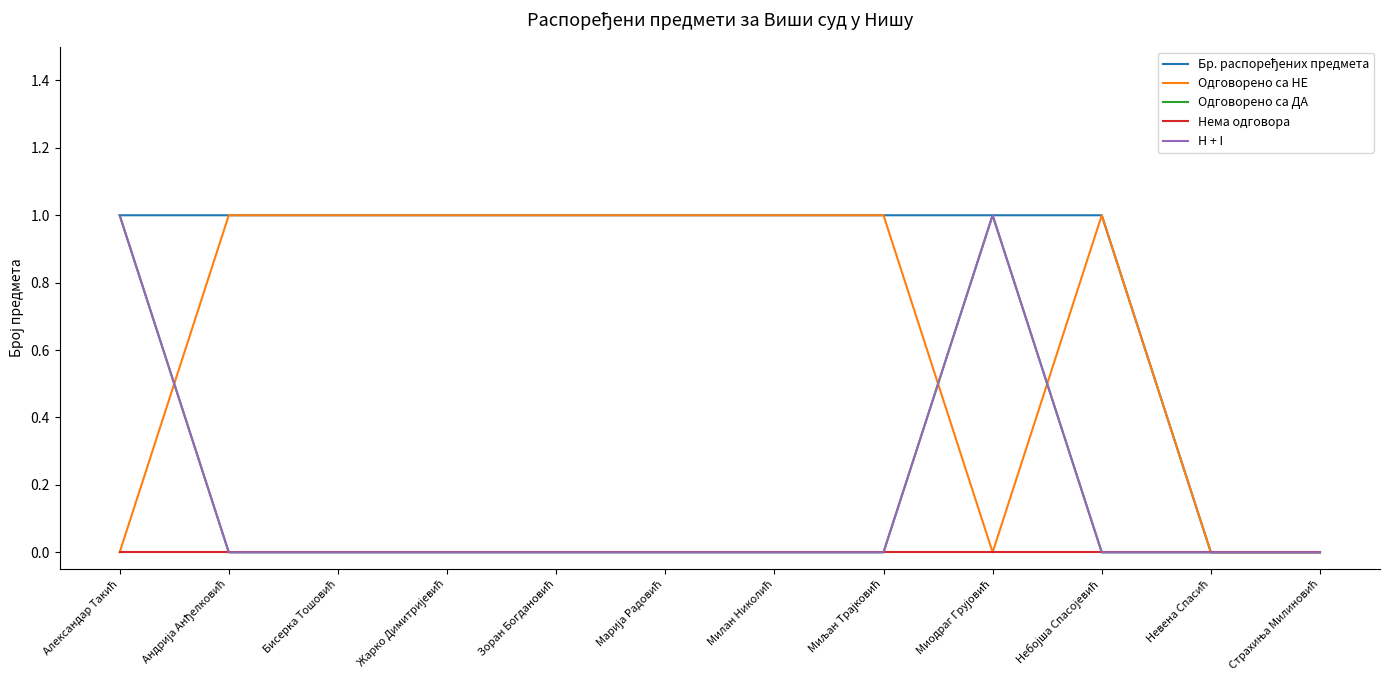

At which category is the sum across all series the highest?

Александар Такић